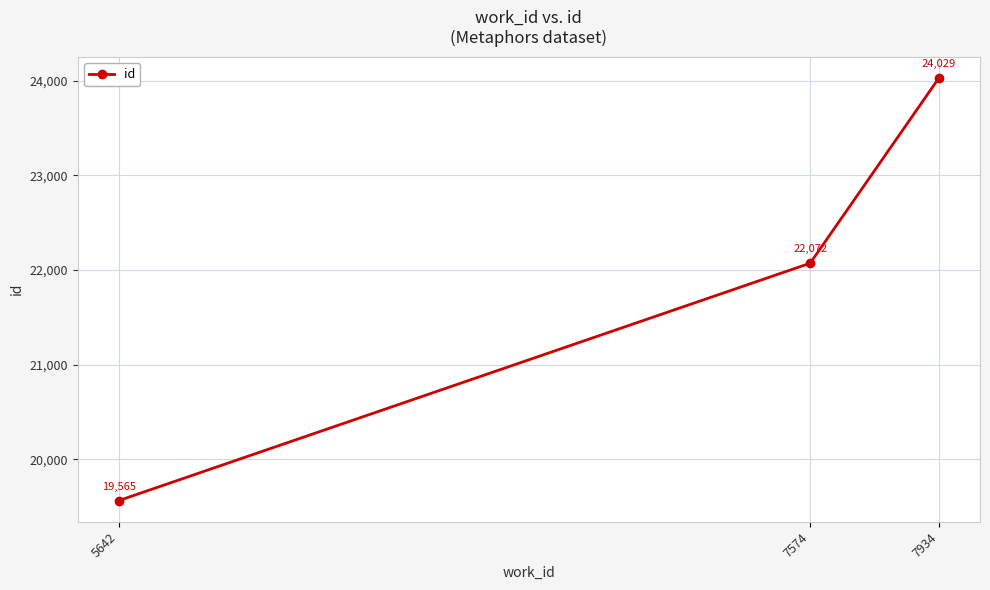

Which label corresponds to the largest value in the chart?

7934